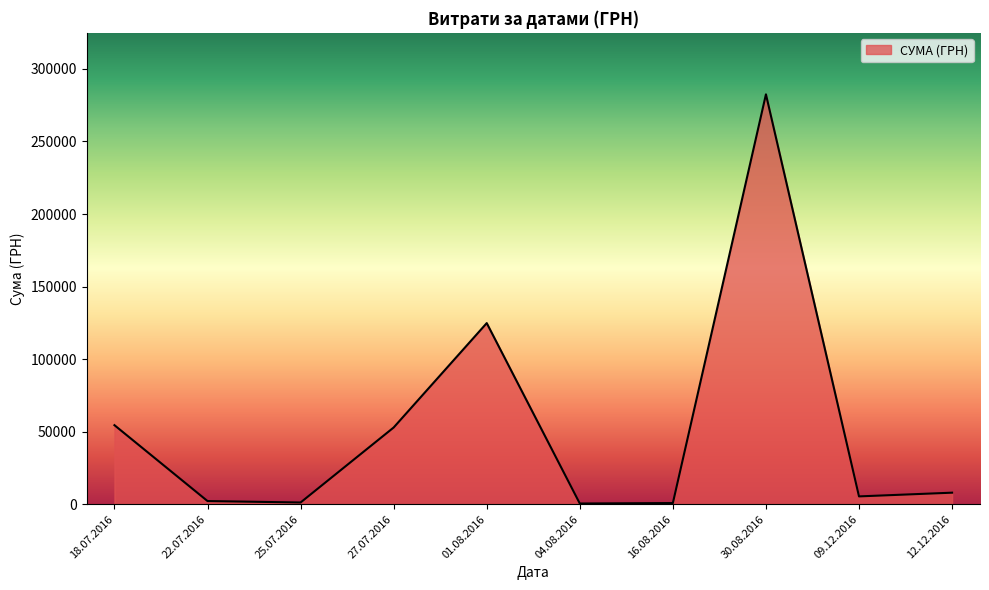

Where is the data nearest to the value 141492?

01.08.2016